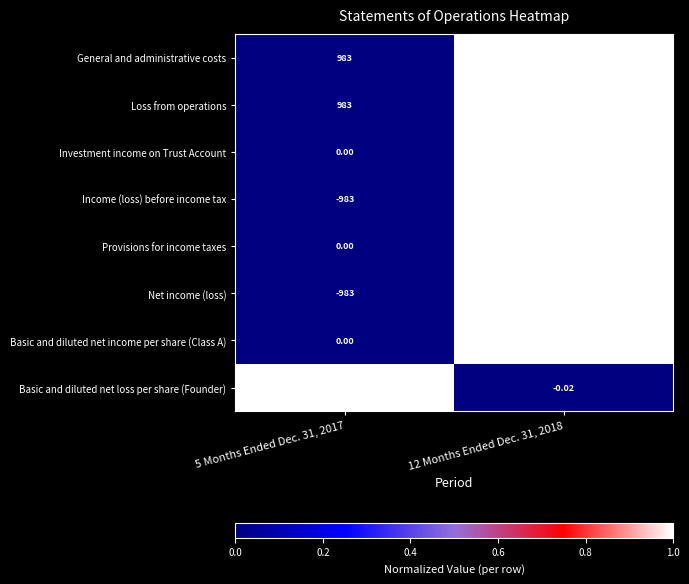

Which series has the largest total across all categories?

Investment income on Trust Account